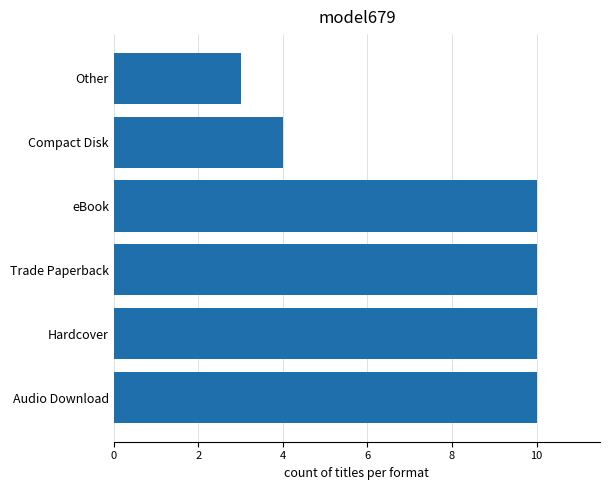

Are the bars grouped side by side (vs. stacked)?

No